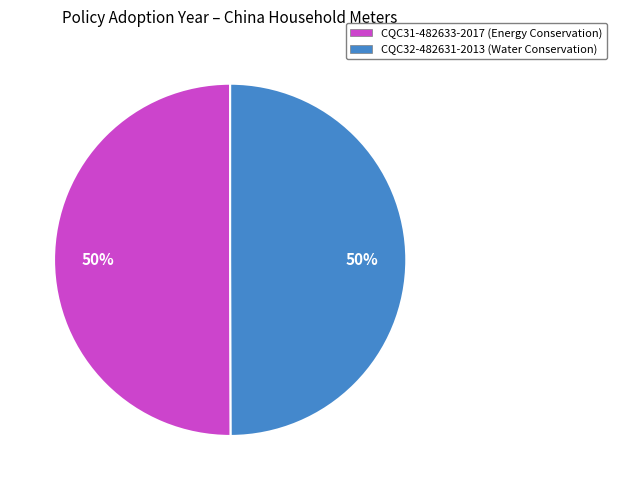

True or false: CQC32-482631-2013 (Water Conservation) accounts for 50% of the total.

True